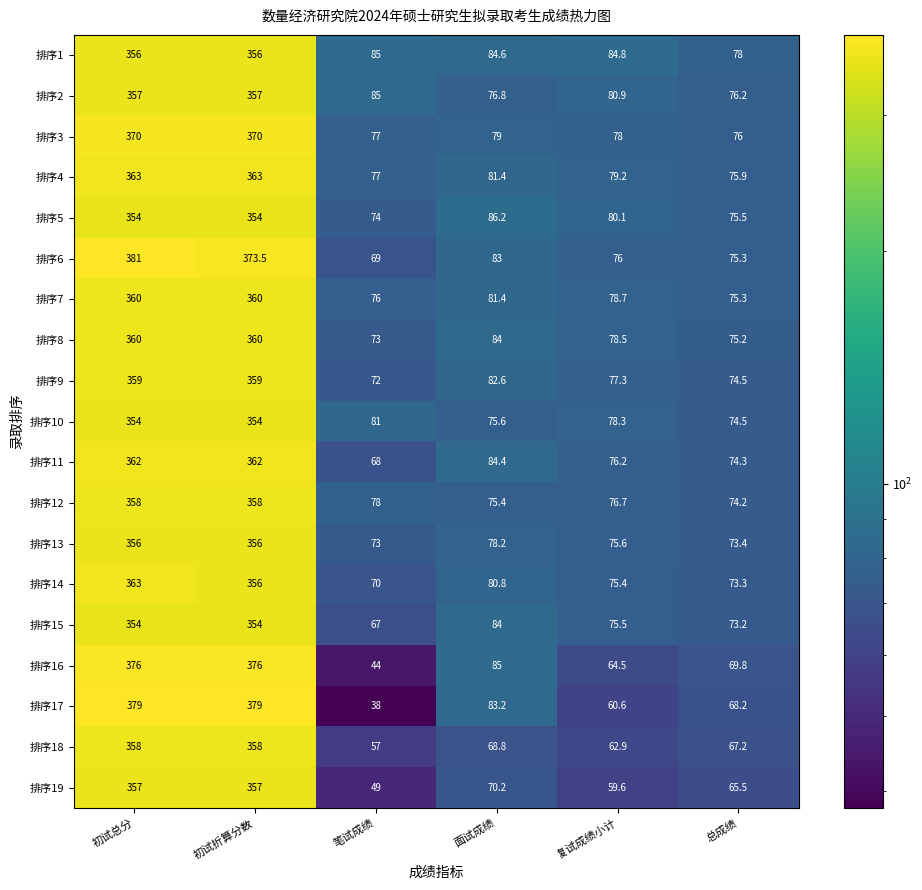

Which category has the lowest value in the 排序16 series?

笔试成绩